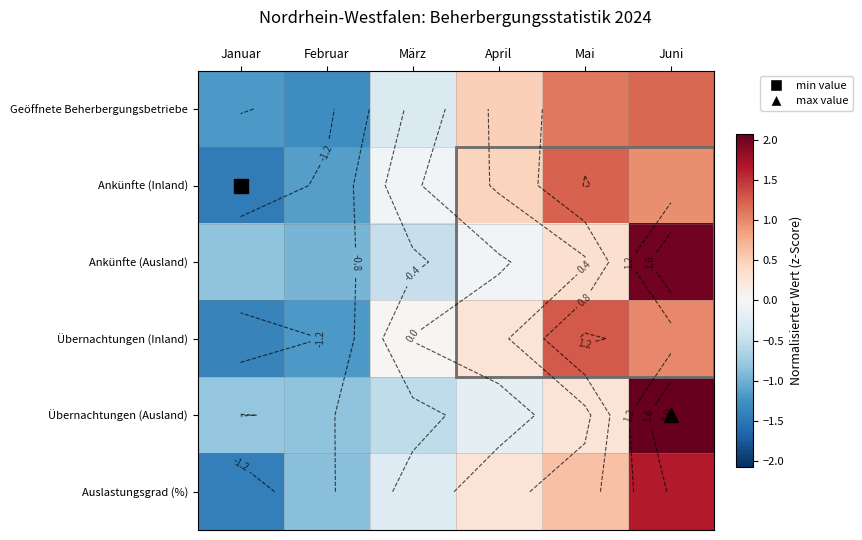

At Juni, list the series in order from smallest to largest.

Ankünfte (Inland), Übernachtungen (Inland), Geöffnete Beherbergungsbetriebe, Auslastungsgrad (%), Ankünfte (Ausland), Übernachtungen (Ausland)